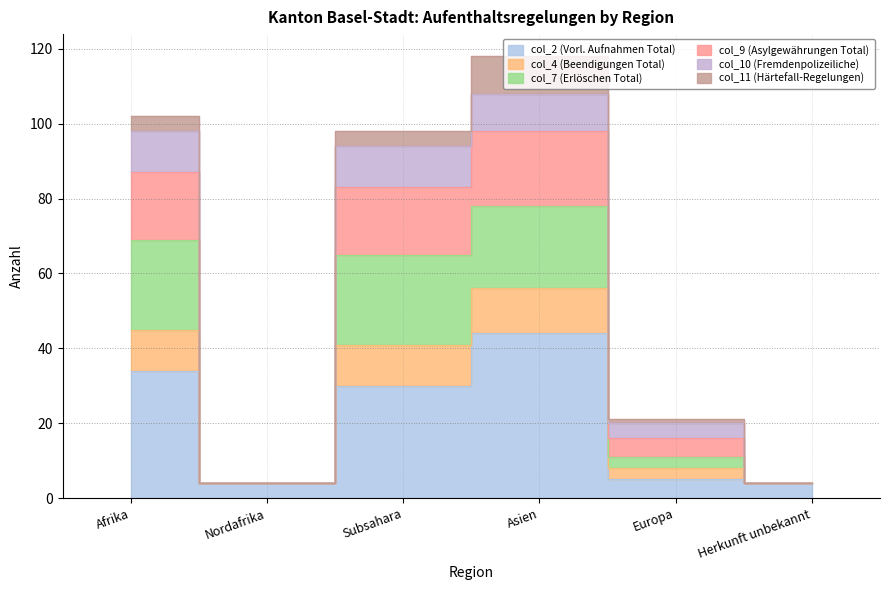

True or false: col_4 (Beendigungen Total) and col_9 (Asylgewährungen Total) intersect in this chart.

False